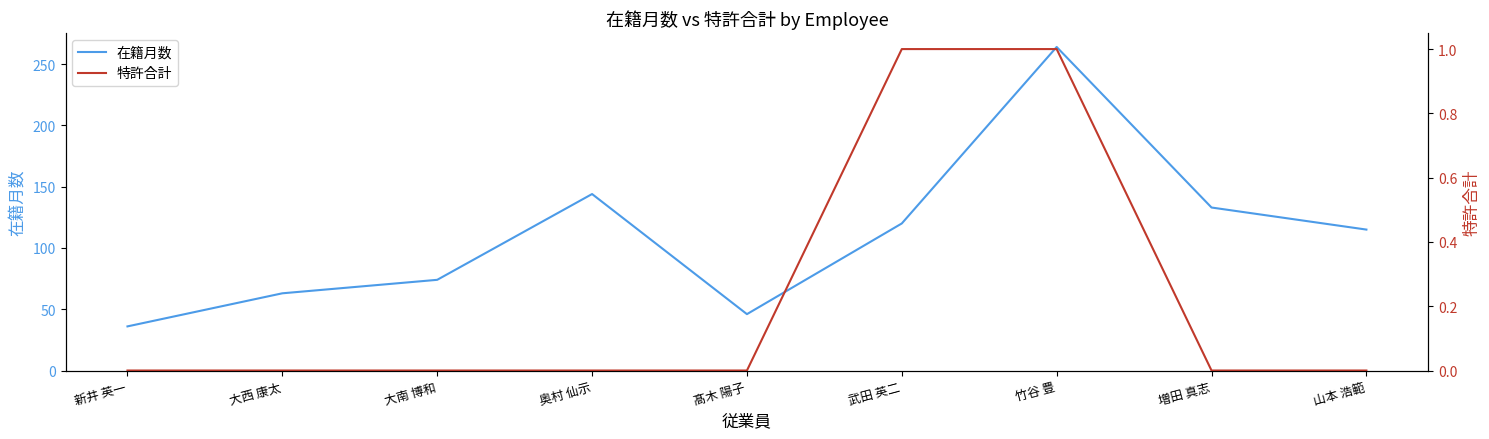

Which series has the largest total across all categories?

在籍月数